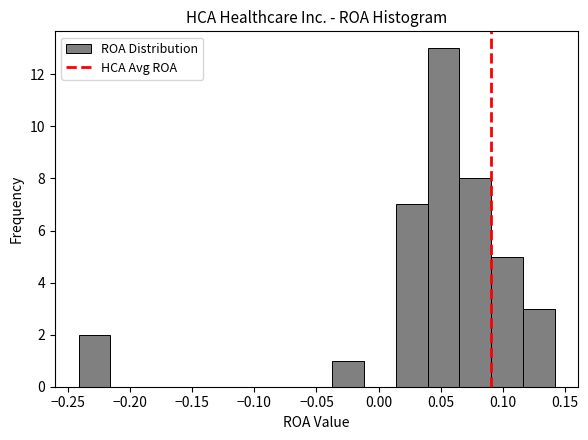

Reading left to right, list every bar in this chart as the range it spans on the x-axis followed by its height. Neither the bar edges nor the heights are printed on the chart, so give them approximately, as read against the axes.

-0.240 to -0.215: 2
-0.215 to -0.190: 0
-0.190 to -0.165: 0
-0.165 to -0.140: 0
-0.140 to -0.115: 0
-0.115 to -0.090: 0
-0.090 to -0.065: 0
-0.065 to -0.035: 0
-0.035 to -0.010: 1
-0.010 to 0.015: 0
0.015 to 0.040: 7
0.040 to 0.065: 13
0.065 to 0.090: 8
0.090 to 0.115: 5
0.115 to 0.140: 3